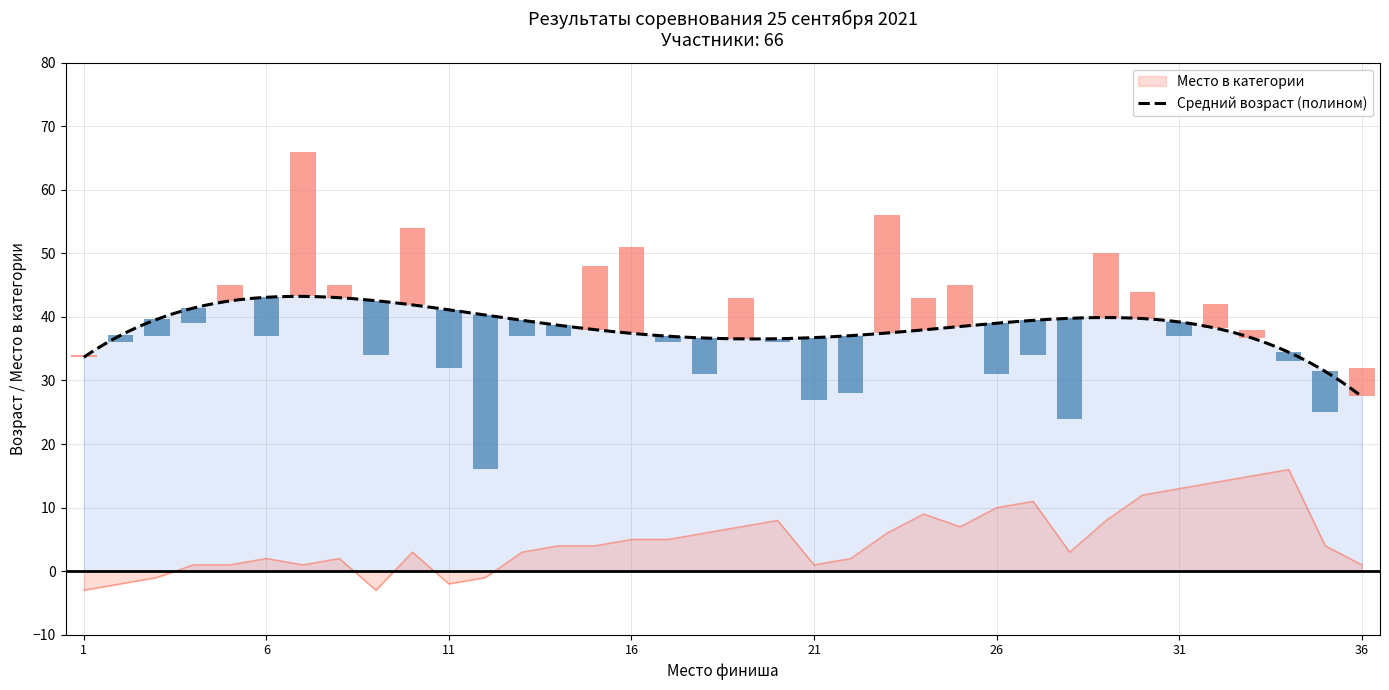

What is the difference between the maximum and second lowest values in the Место в категории series?

19